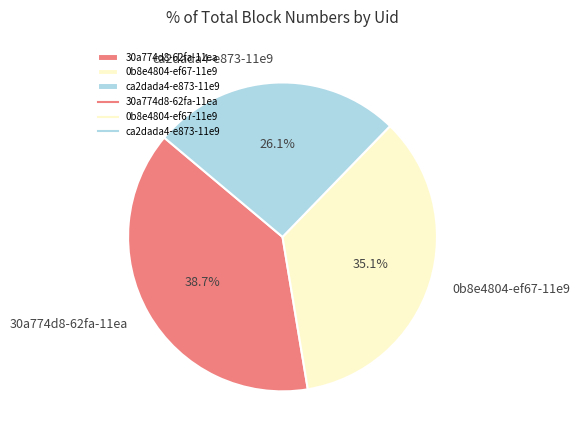

To the nearest percent, what is the average slice percentage?

33%